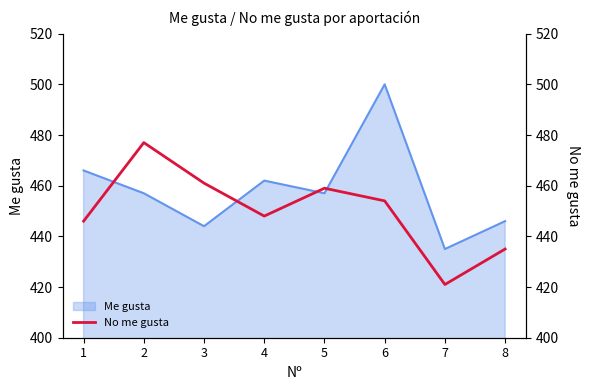

True or false: Me gusta has a value of 780 at 7.

False